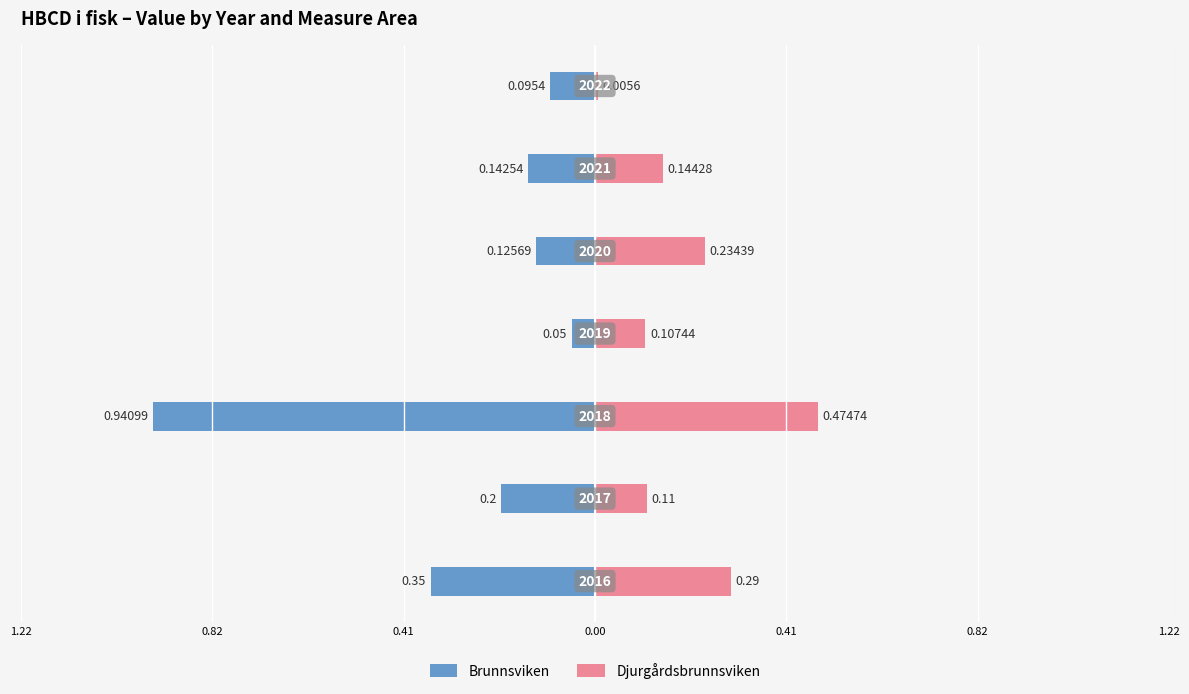

What is the sum of all Djurgårdsbrunnsviken values?

1.4